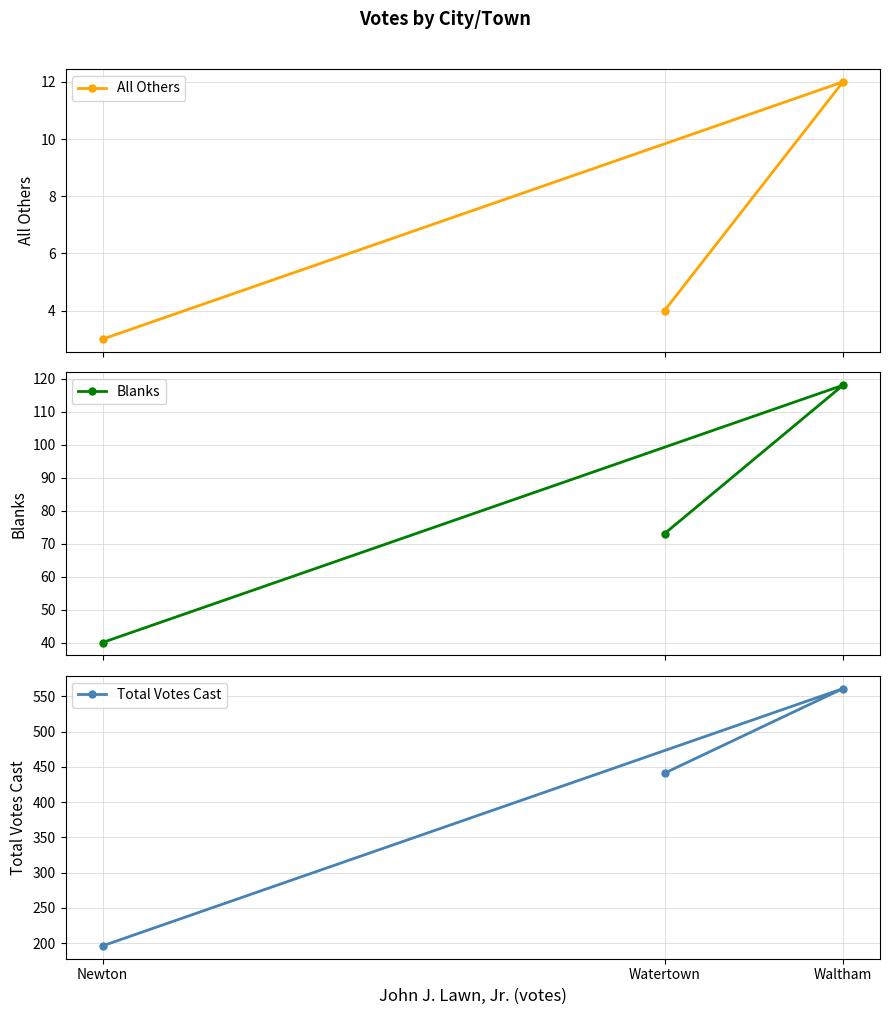

What is the sum of the Blanks values at Watertown and Newton?

113